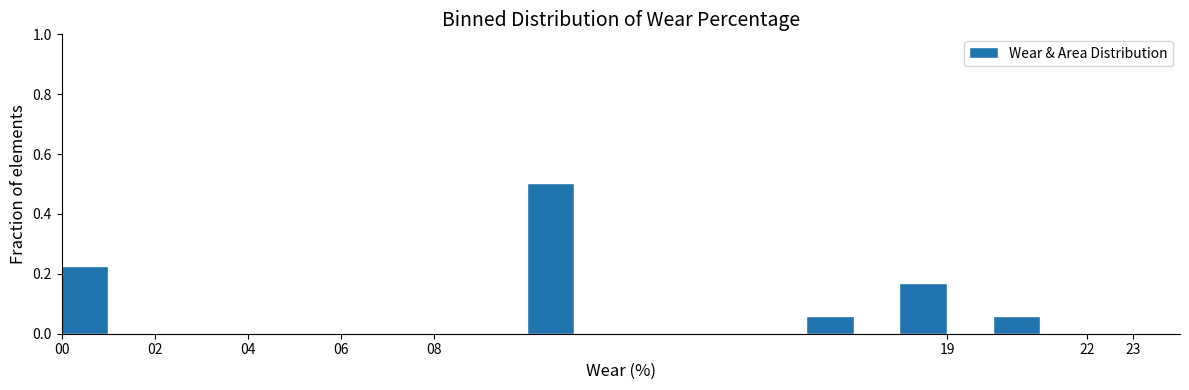

What is the height of the bar covering 16 to 17 on the x-axis? The values are not printed on the chart, so give them approximately, as read against the axis.

0.06